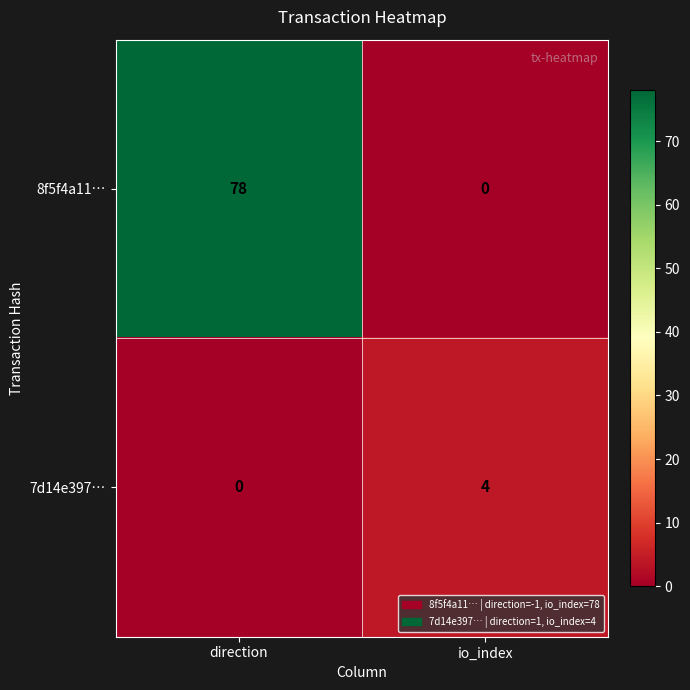

Reading left to right, extract all data points from this chart.

8f5f4a11…: direction=78	io_index=0
7d14e397…: direction=0	io_index=4